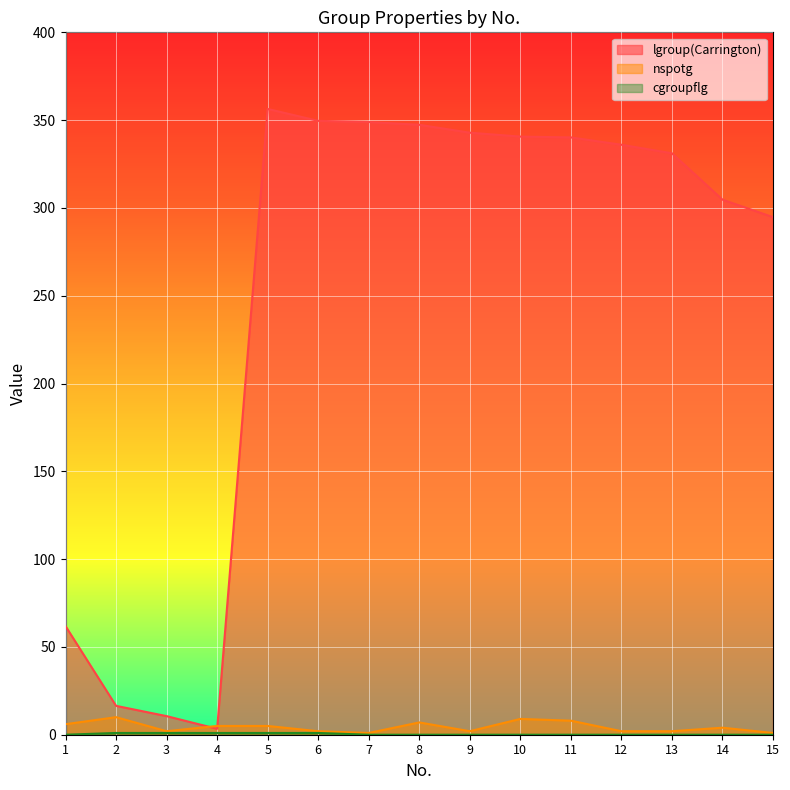

What is the value of the nspotg point at the 13th from the left?

2.0